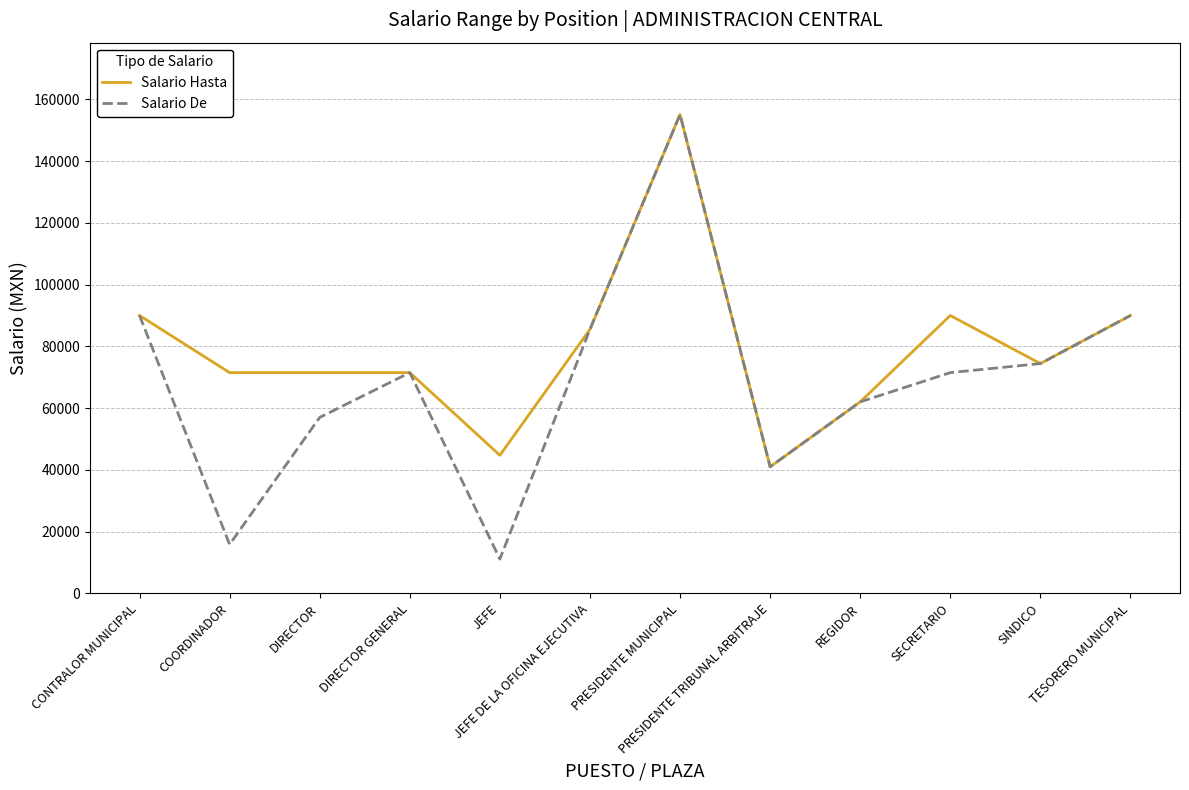

Read the Salario De value at JEFE.

11133.3